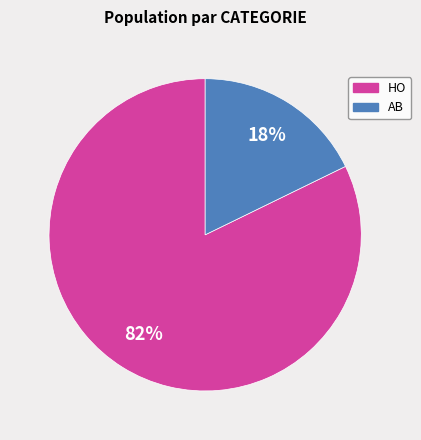

What is the ratio of the value at HO to the value at AB?

4.6